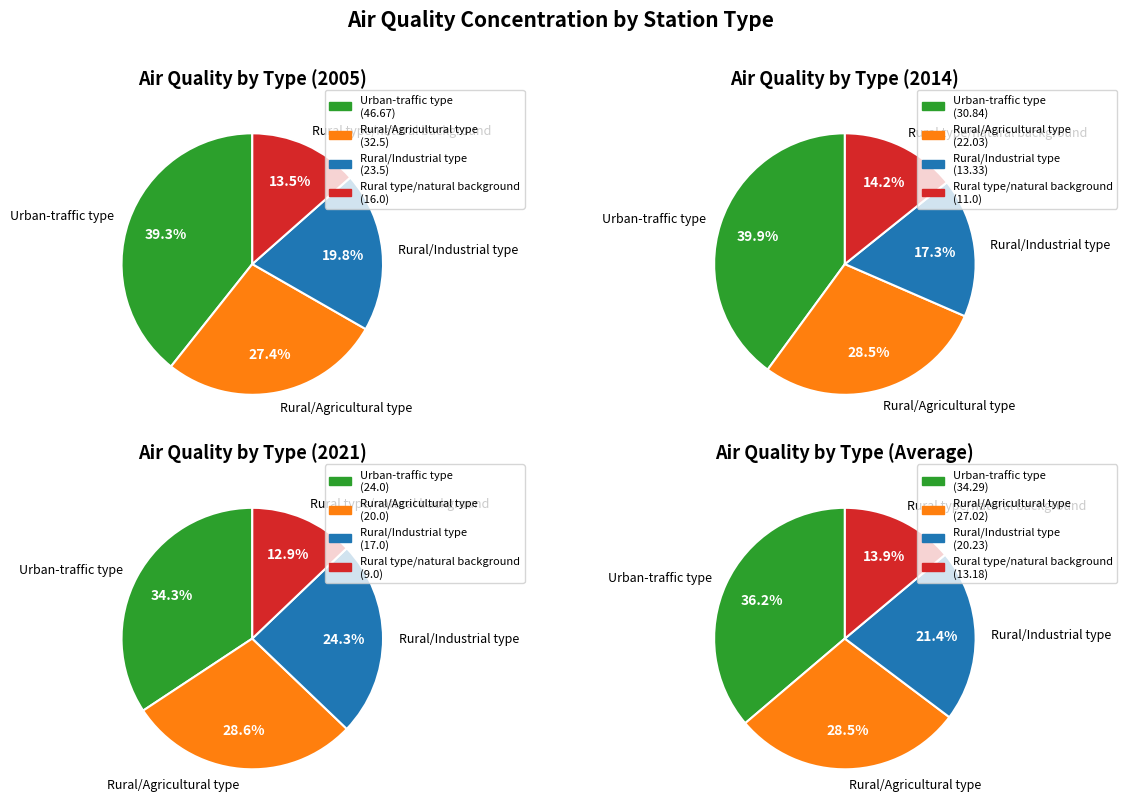

Does any single category account for the majority?

No